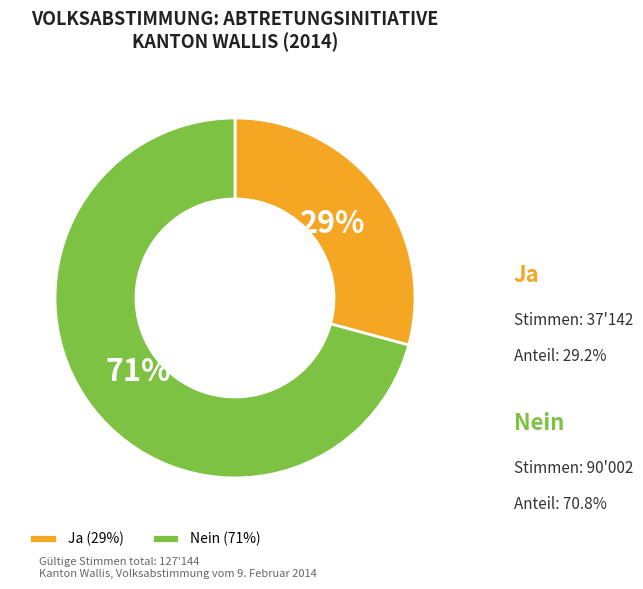

True or false: Nein accounts for 71% of the total.

True